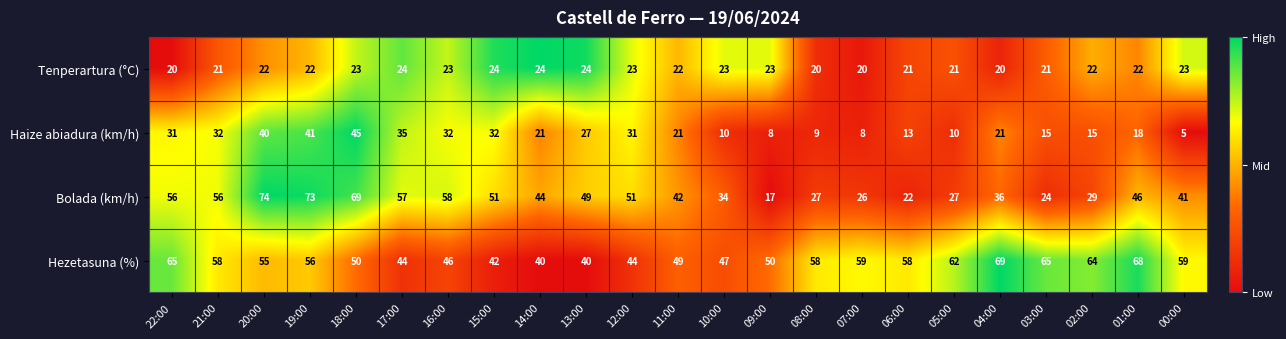

Between 14:00 and 07:00, which series saw the biggest shift?

Hezetasuna (%)